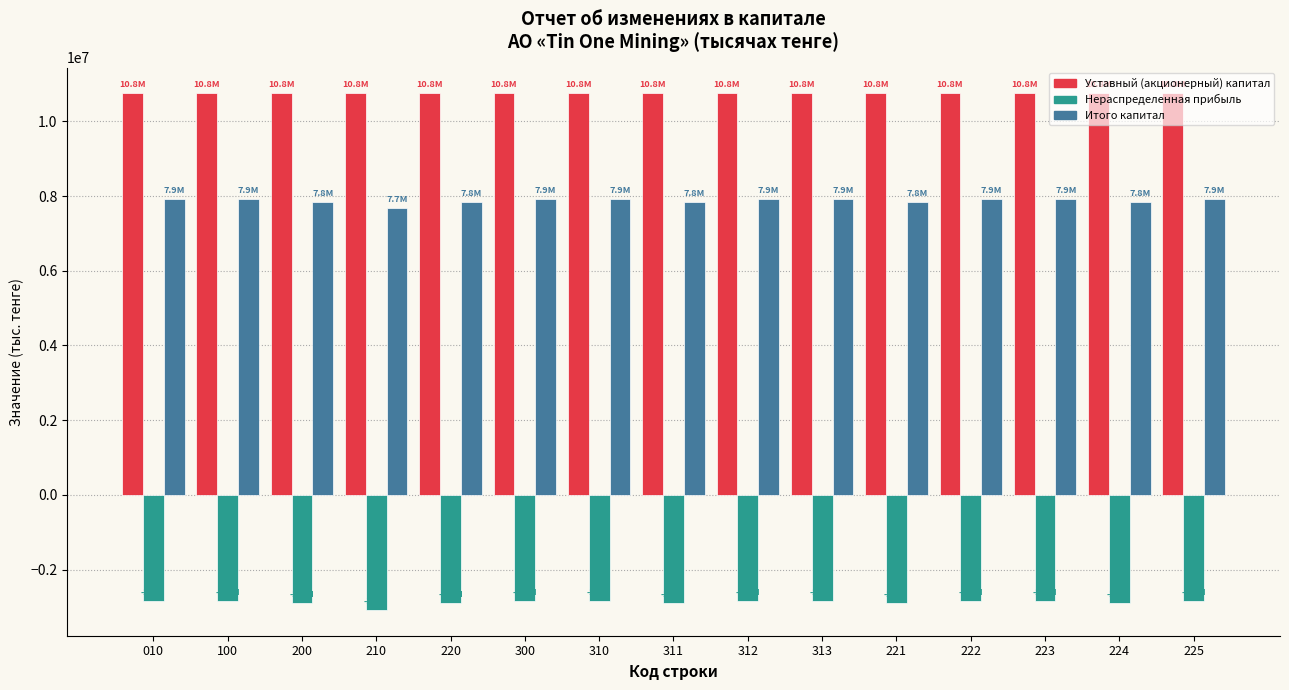

What is the sum of the Итого капитал values at 310 and 313?

15831714